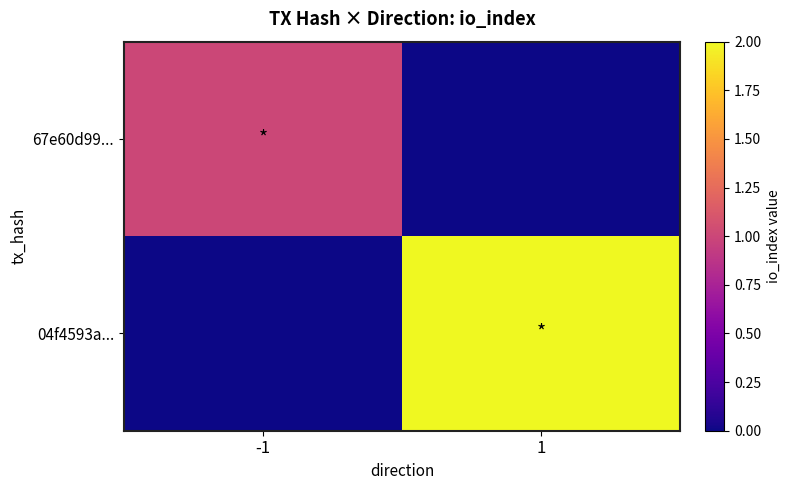

Reading left to right, transcribe all the data shown in this chart.

67e60d99...: -1=1	1=0
04f4593a...: -1=0	1=2